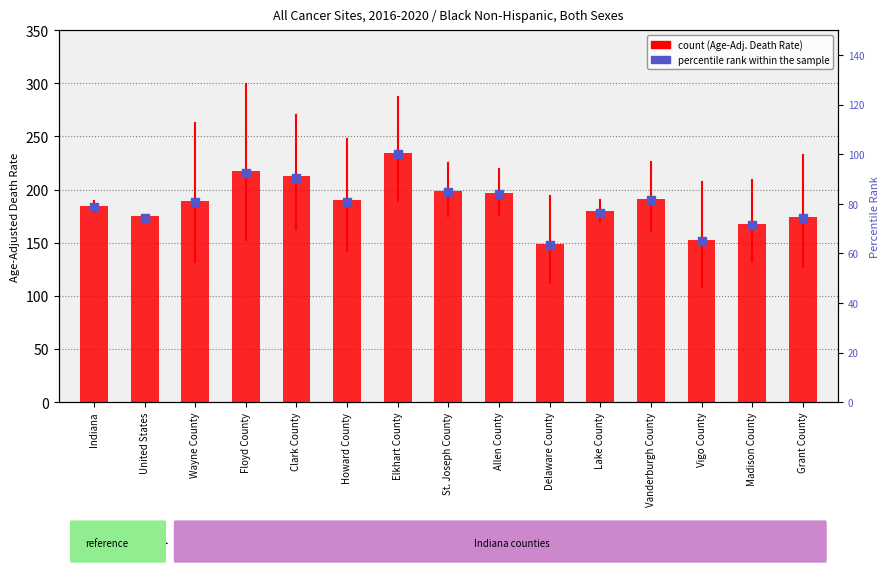

Which series has the largest total across all categories?

count